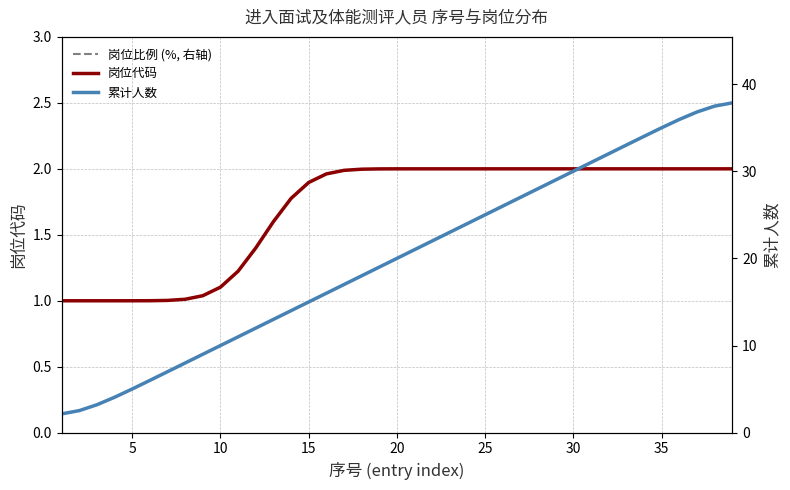

What is the sum of all 岗位代码 values?

66.0